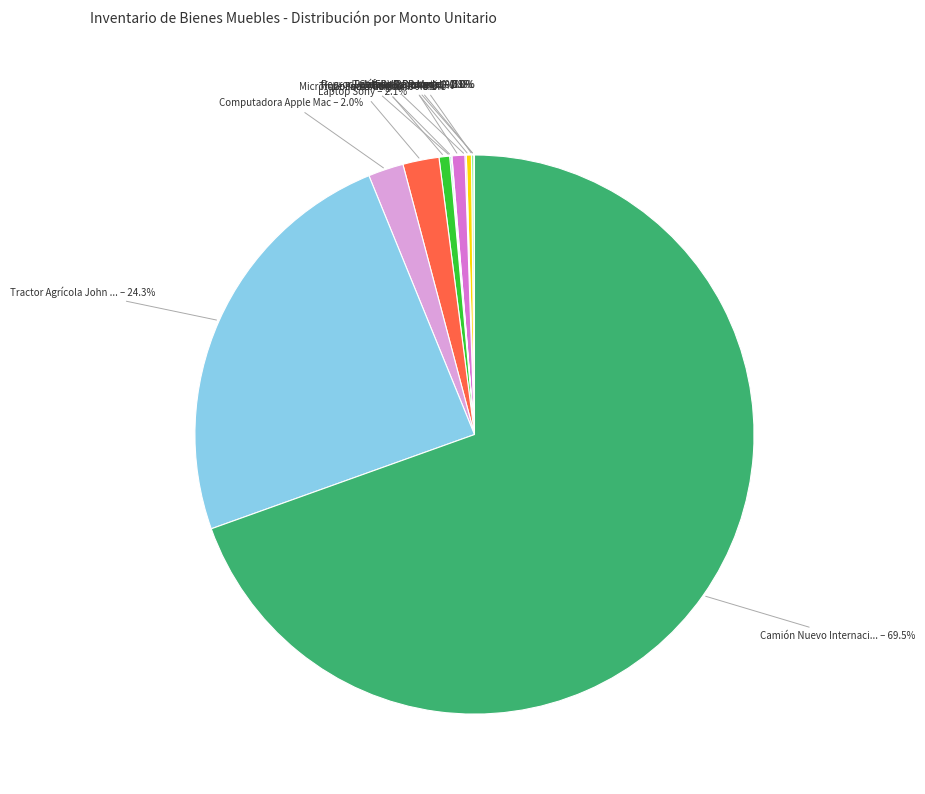

Is there any slice that represents more than half of the pie?

Yes